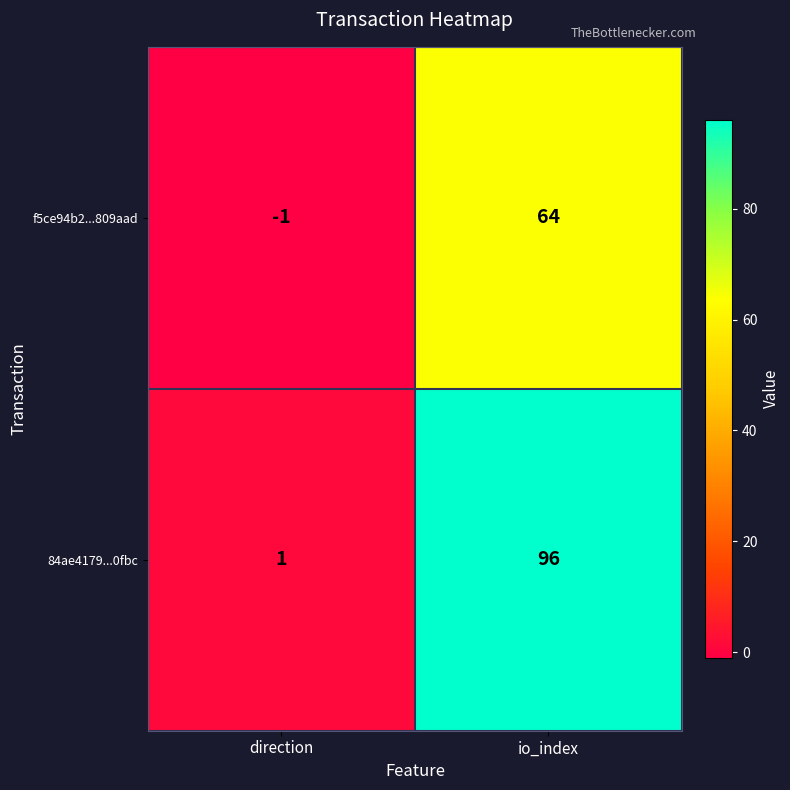

At how many categories does at least one series exceed 57?

1